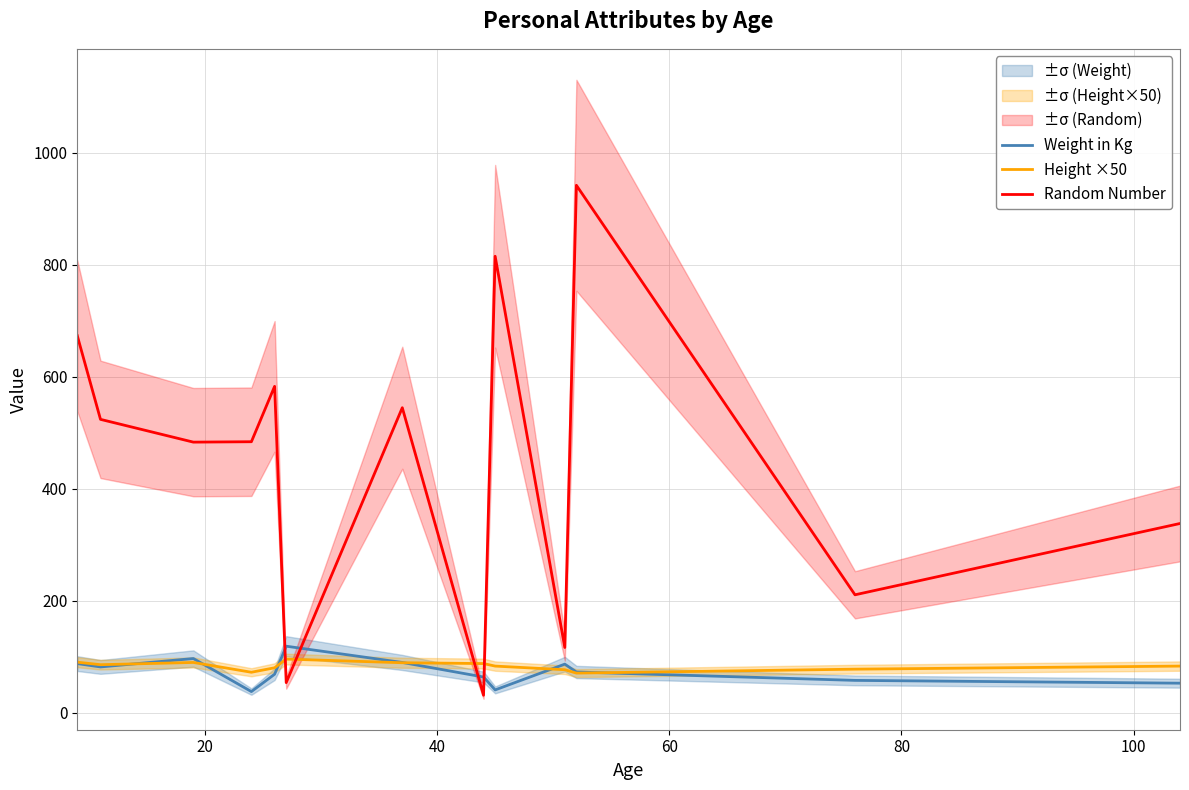

What is the lowest value of the Weight in Kg series?

38.0